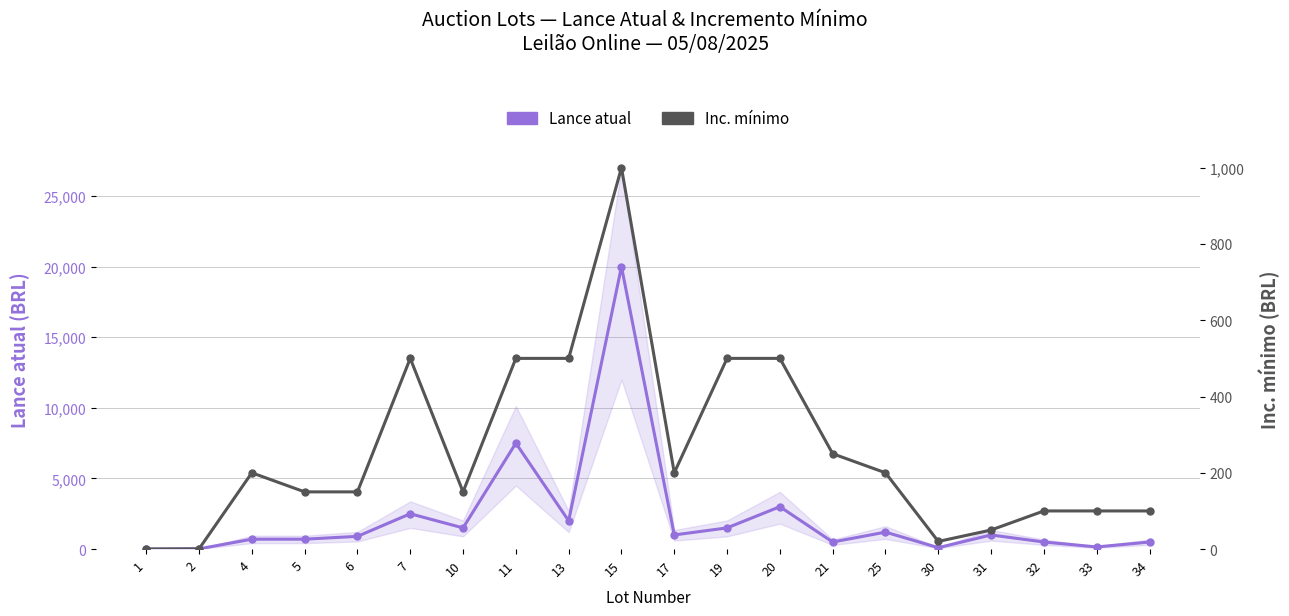

How many lines are shown in the chart?

2